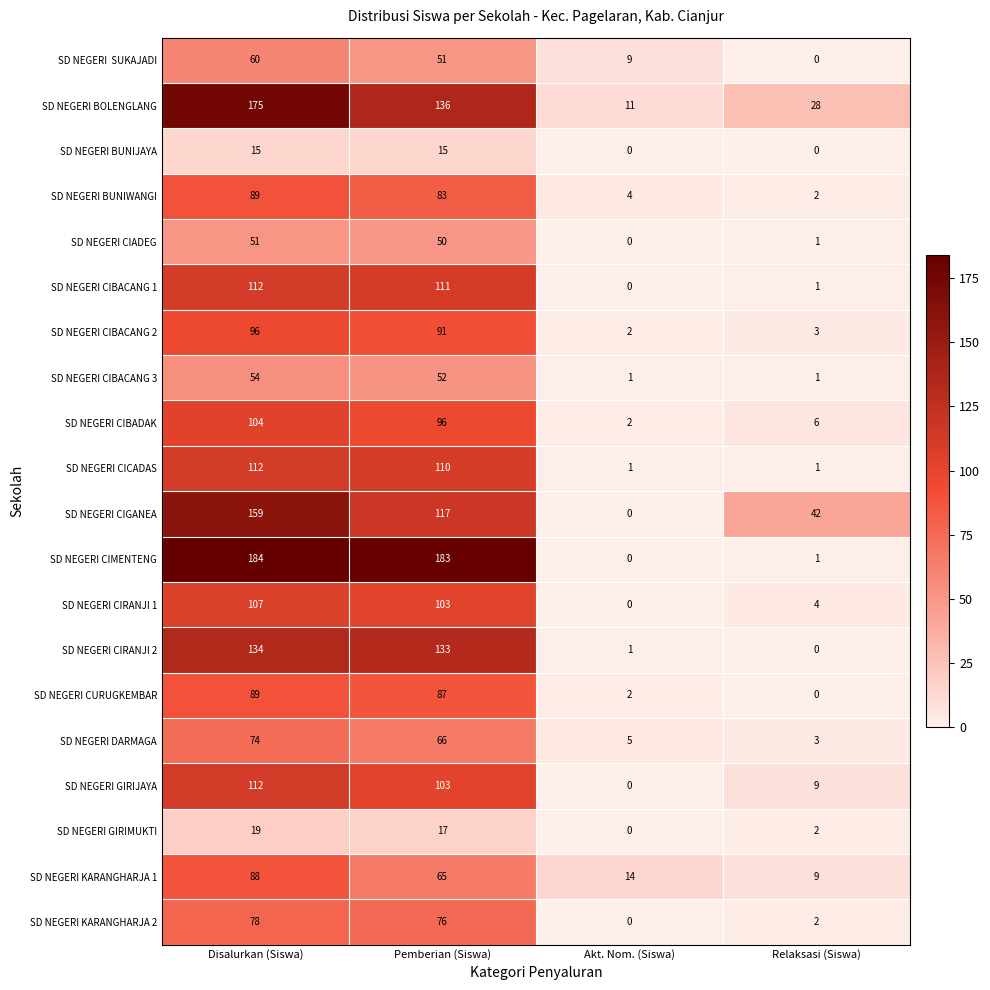

What is the difference between the SD NEGERI KARANGHARJA 1 values at Akt. Nom. (Siswa) and Pemberian (Siswa)?

51